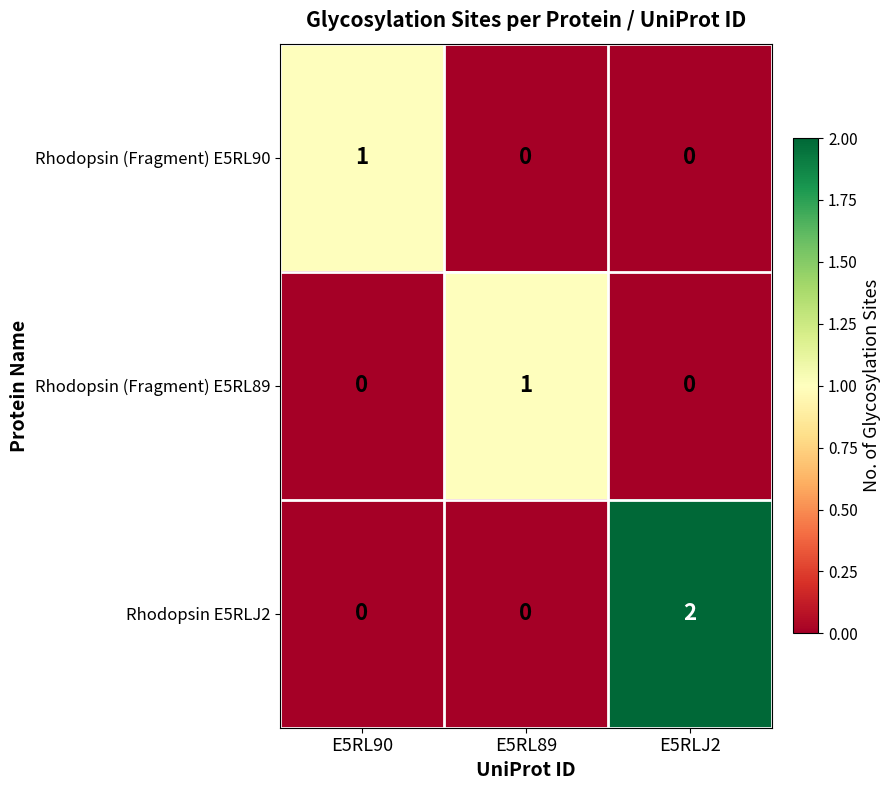

Which category has the highest value across all series?

E5RLJ2